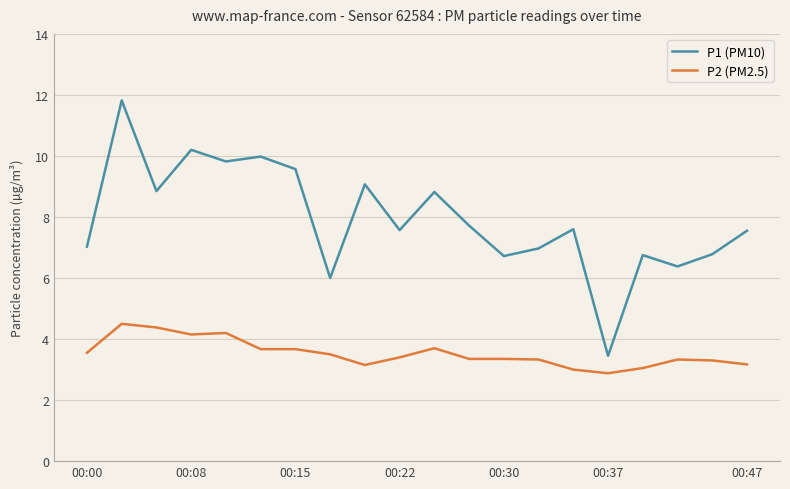

Rank the series by their average value, from lowest to highest.

P2 (PM2.5), P1 (PM10)